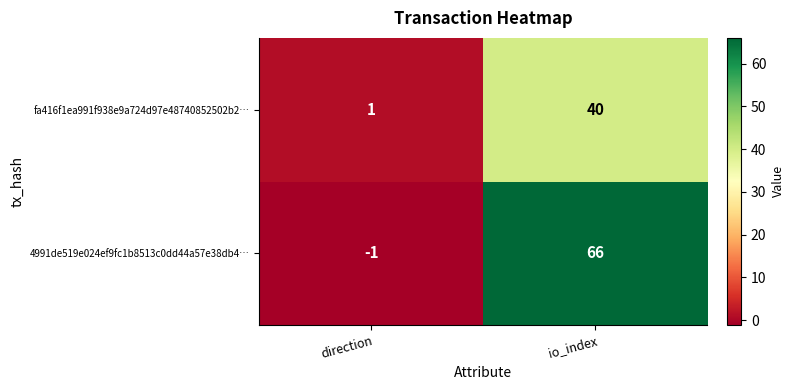

What is the difference between the fa416f1ea991f938e9a724d97e48740852502b2… values at direction and io_index?

39